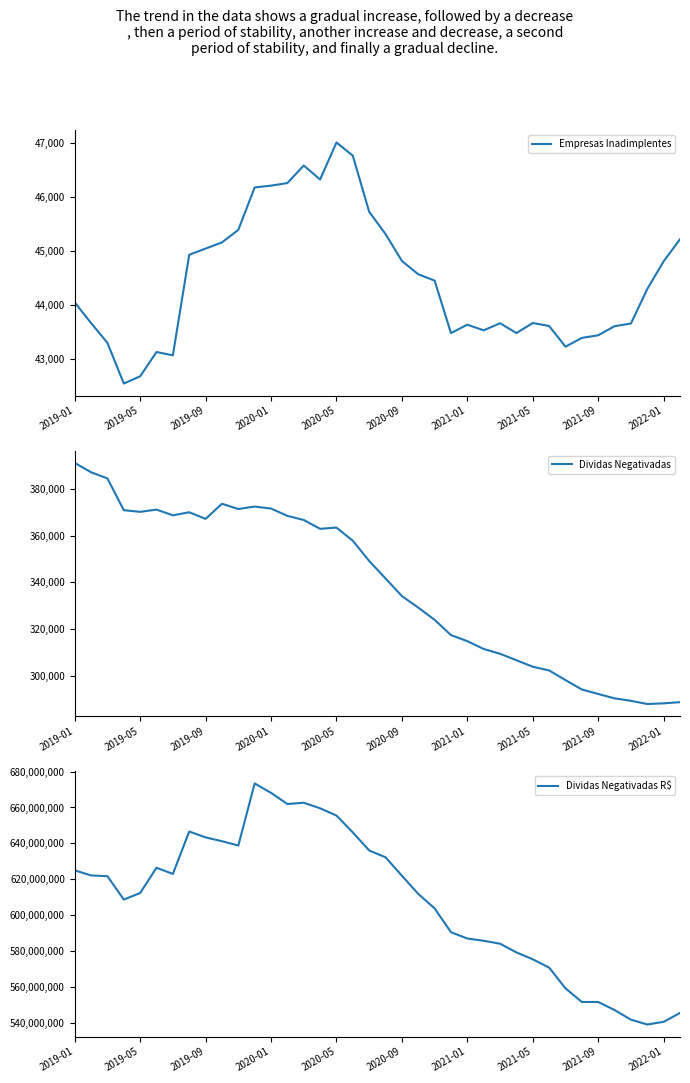

Rank the series by their maximum value, from highest to lowest.

Dividas Negativadas R$, Dividas Negativadas, Empresas Inadimplentes